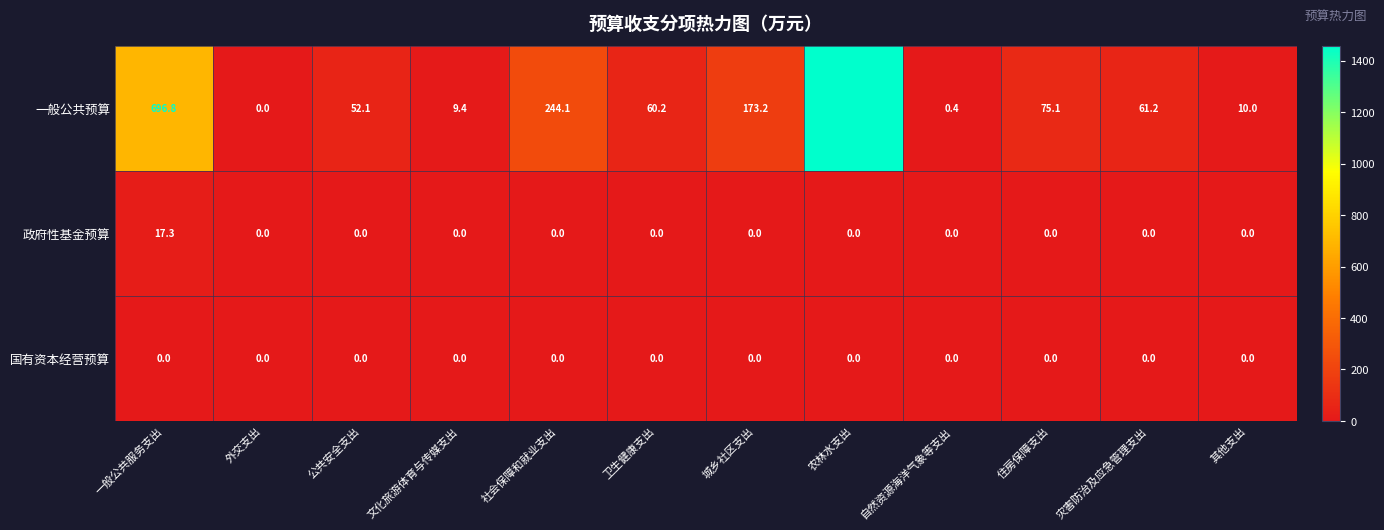

Which category has the lowest value in the 一般公共预算 series?

外交支出